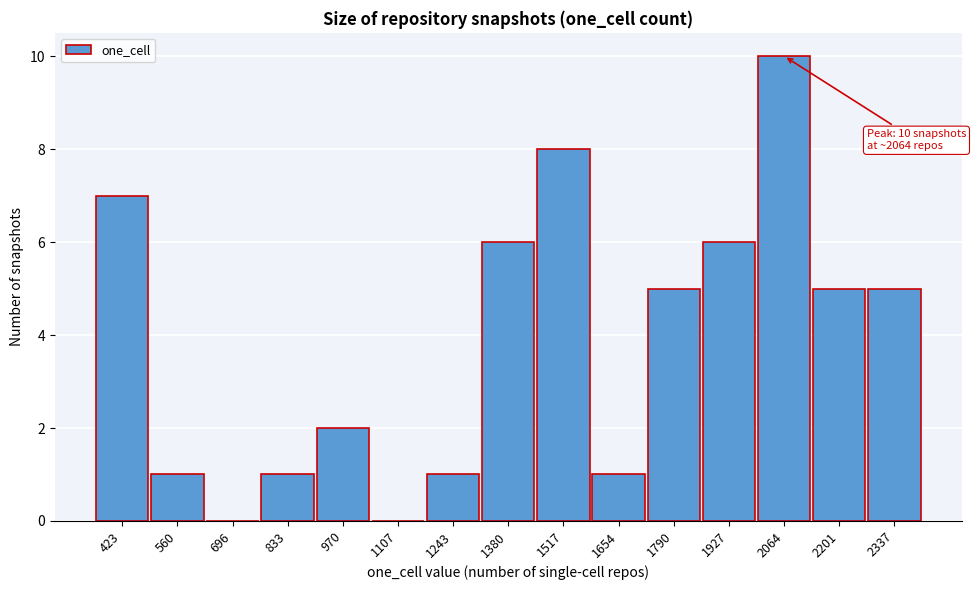

Reading left to right, list all the values displayed in this chart.

423=7	560=1	696=0	833=1	970=2	1107=0	1243=1	1380=6	1517=8	1654=1	1790=5	1927=6	2064=10	2201=5	2337=5